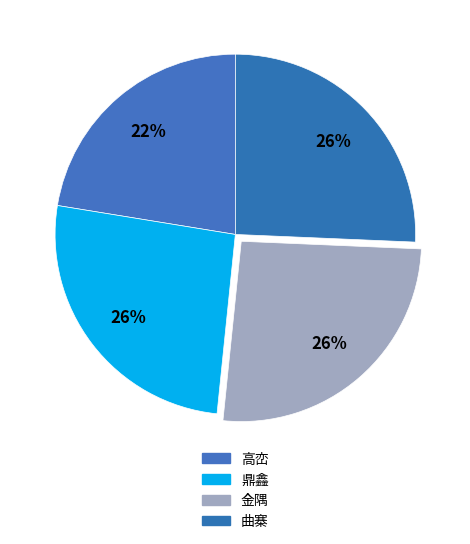

The 高峦 slice represents 17% of the pie. True or false?

False